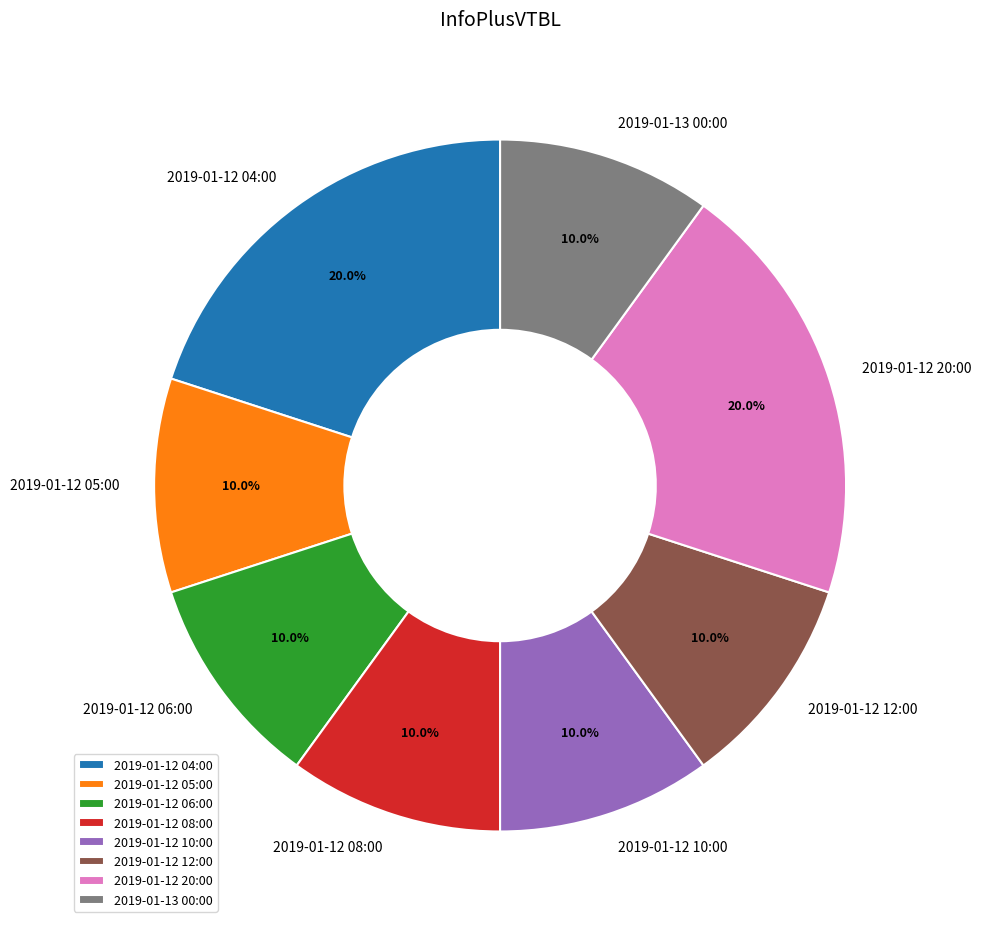

The 2019-01-12 06:00 slice represents 10% of the pie. True or false?

True